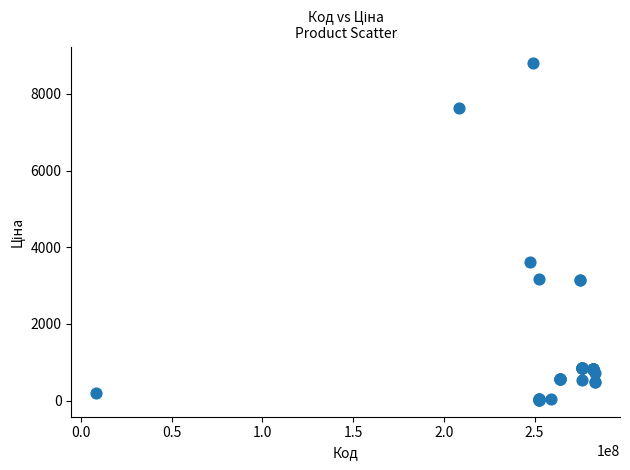

What Y value in the scatter plot is closest to 4406?

3622.2